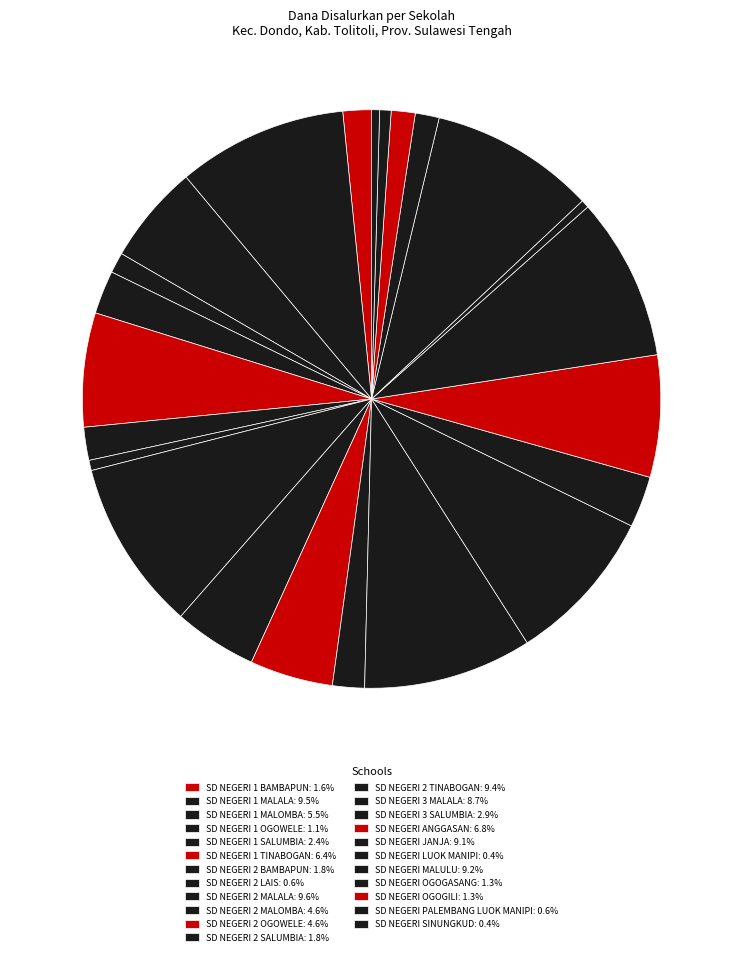

To the nearest percent, what portion does SD NEGERI OGOGASANG represent?

1%